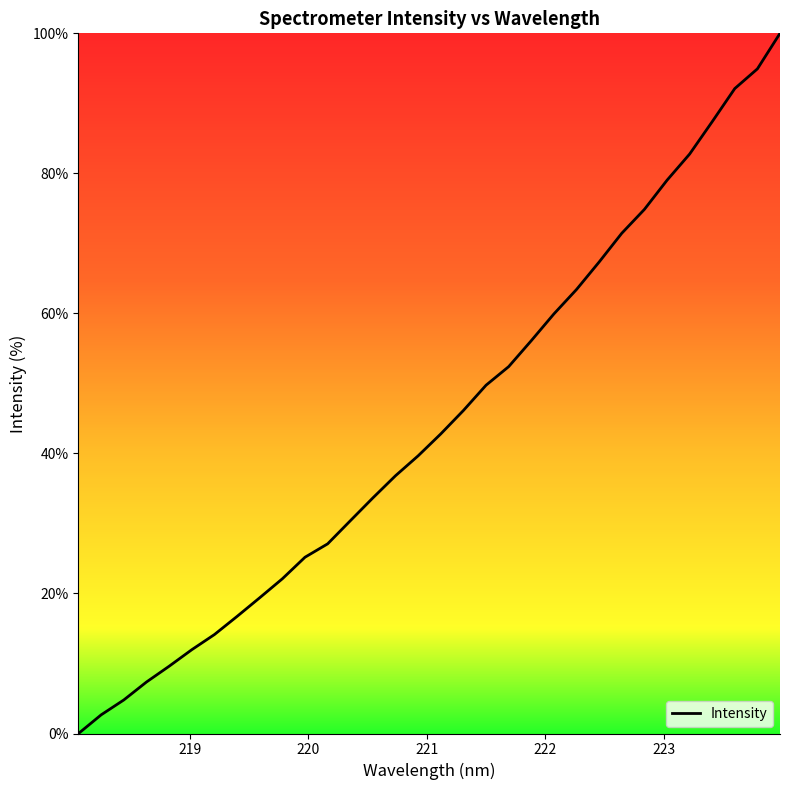

What is the difference between the maximum and minimum values?

100.0